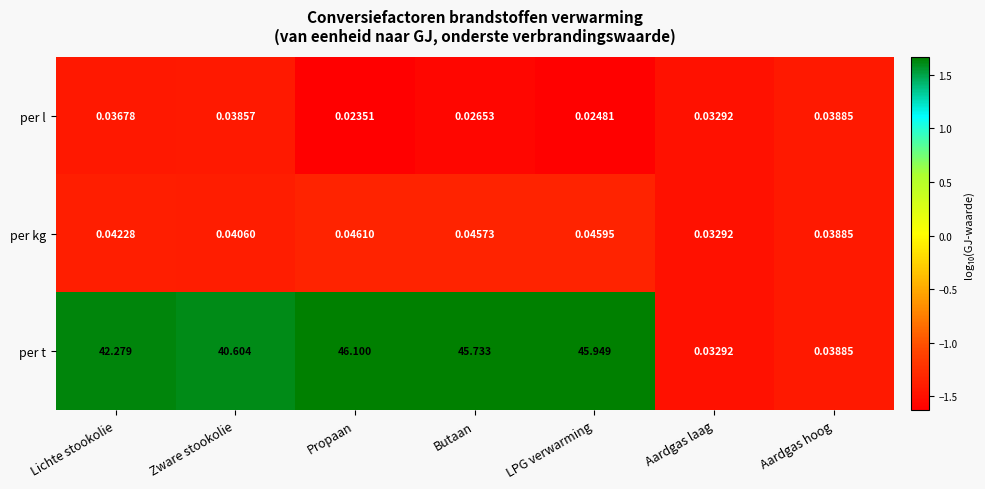

Which series has the largest total across all categories?

per t